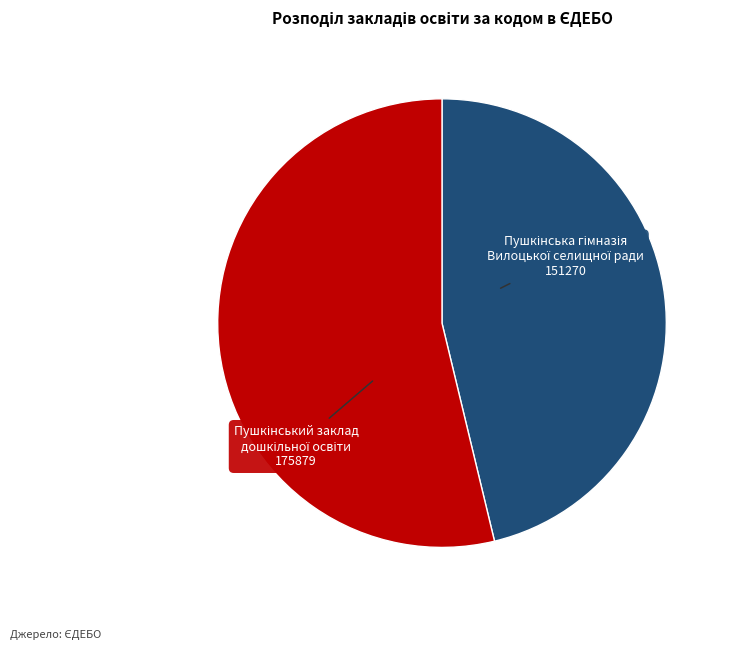

Does any single category account for the majority?

Yes